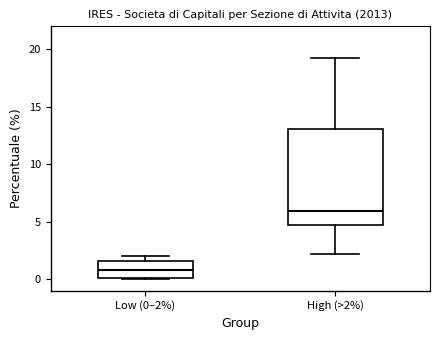

Reading left to right, read every box against the y-axis: the position of its median line, the range the box covers, and the ends of its whiskers. The values are not printed on the chart, so give them approximately, as read against the axis.

Low (0–2%): median 1.0, box 0.0 to 1.5, whiskers 0.0 to 2.0
High (>2%): median 6.0, box 5.0 to 13.0, whiskers 2.0 to 19.5